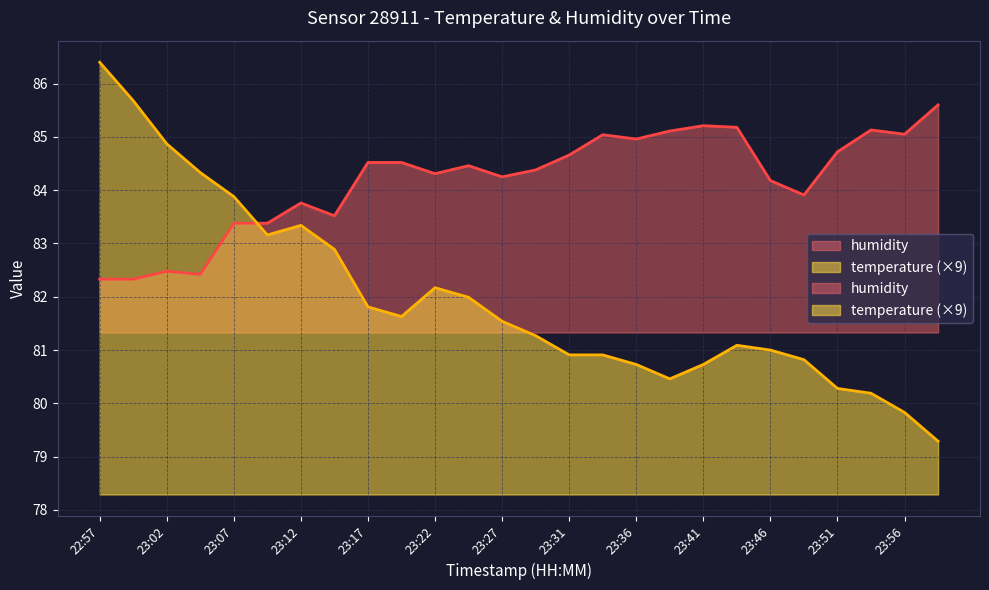

Which series has the largest total across all categories?

humidity